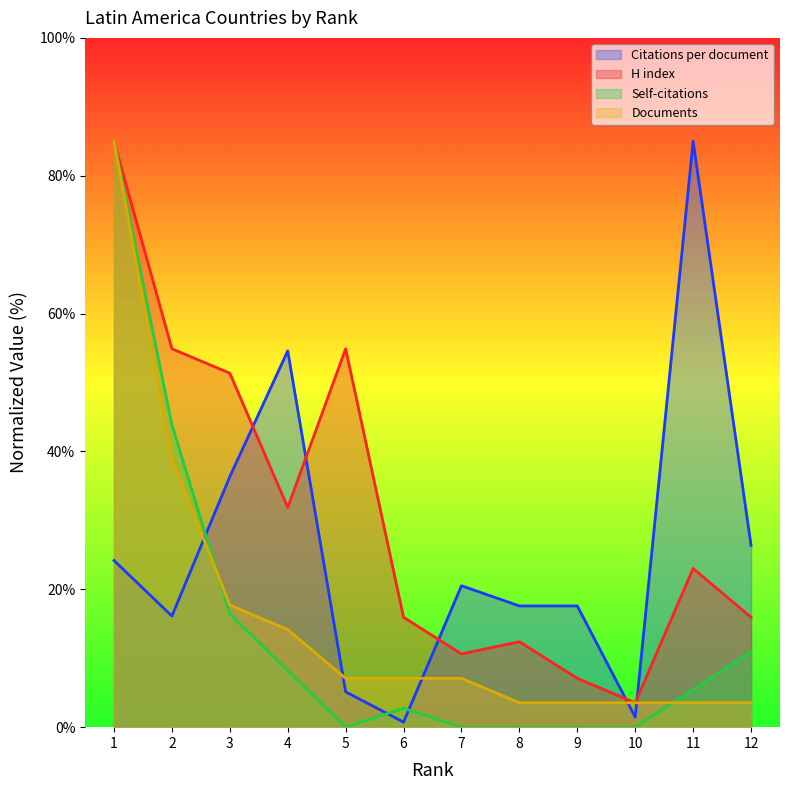

At 3, list the series in order from smallest to largest.

Self-citations, Documents, Citations per document, H index